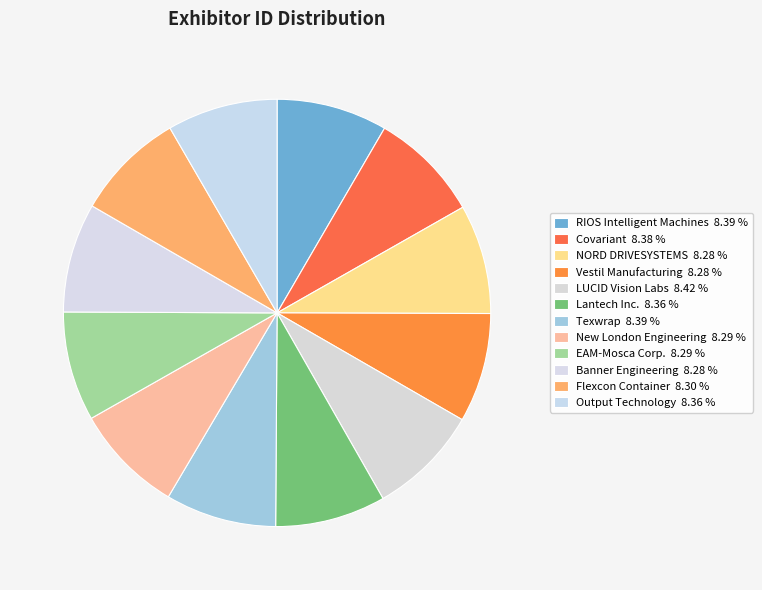

How many segments does this pie chart have?

12